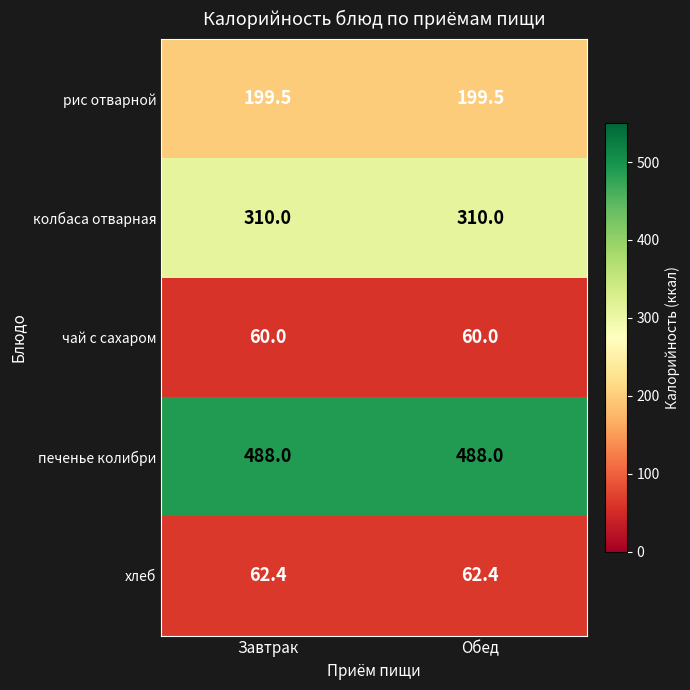

At how many categories does at least one series exceed 158?

2